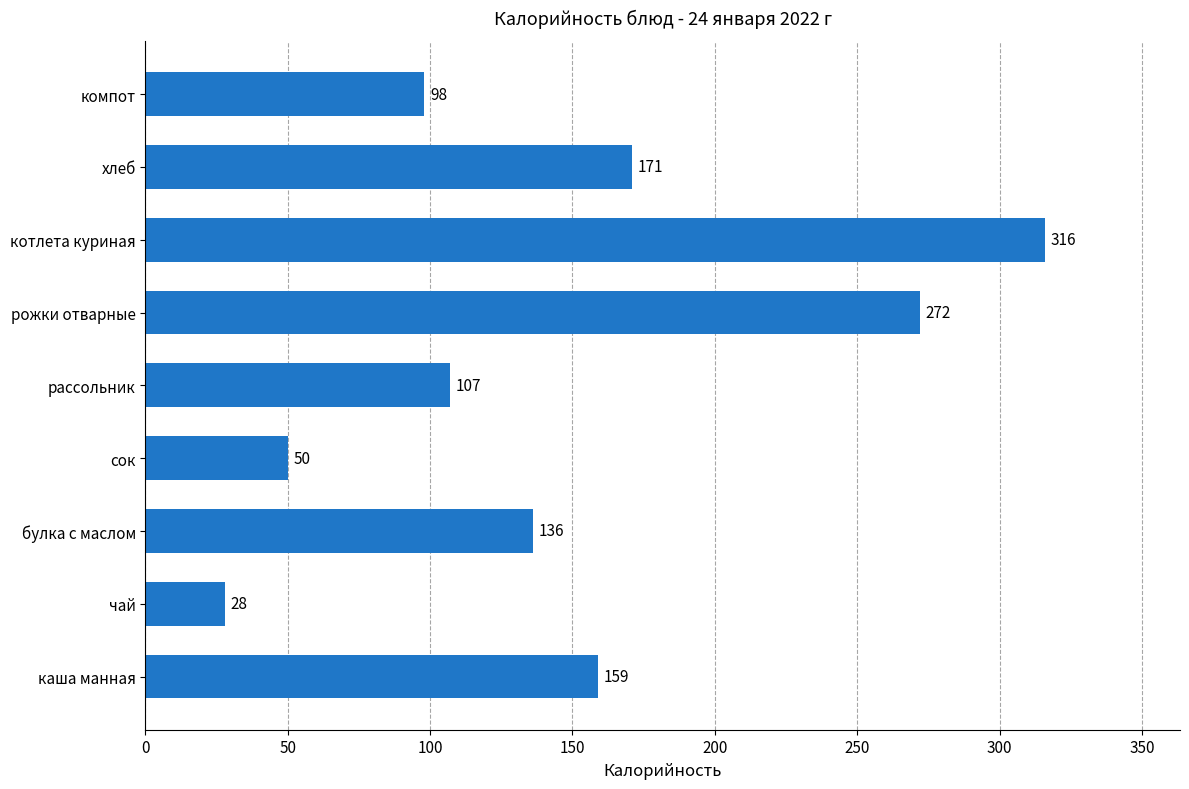

True or false: the data shows 45 at хлеб.

False